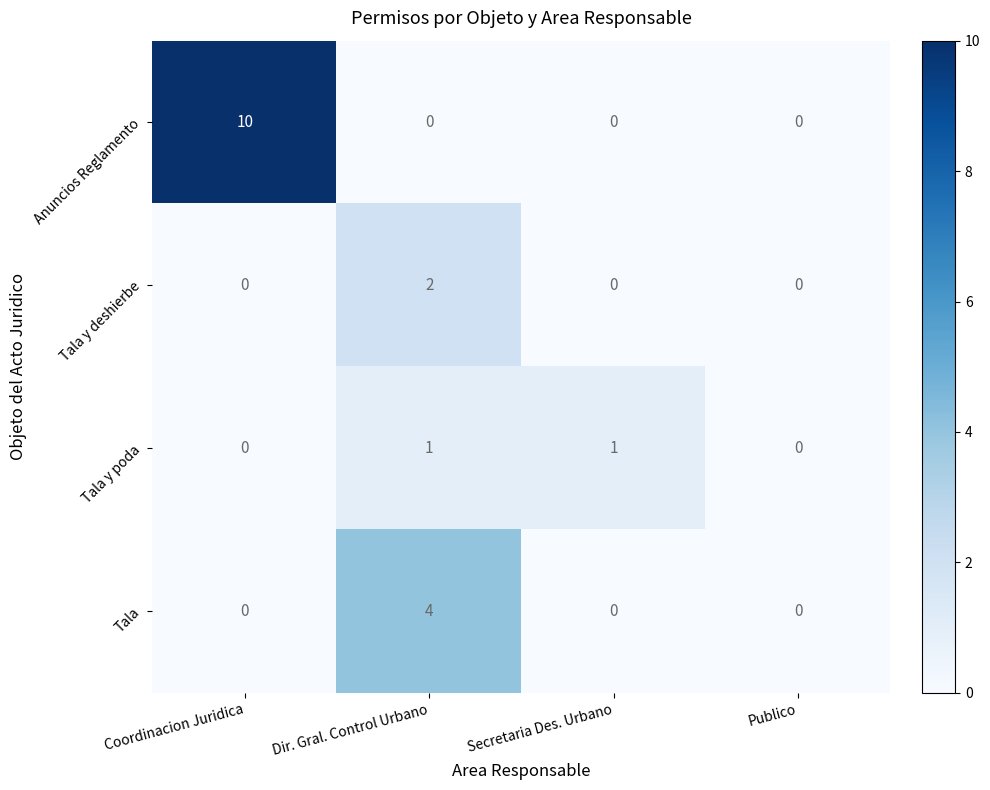

Reading left to right, extract all data points from this chart.

Anuncios Reglamento: 10	0	0	0
Tala y deshierbe: 0	2	0	0
Tala y poda: 0	1	1	0
Tala: 0	4	0	0